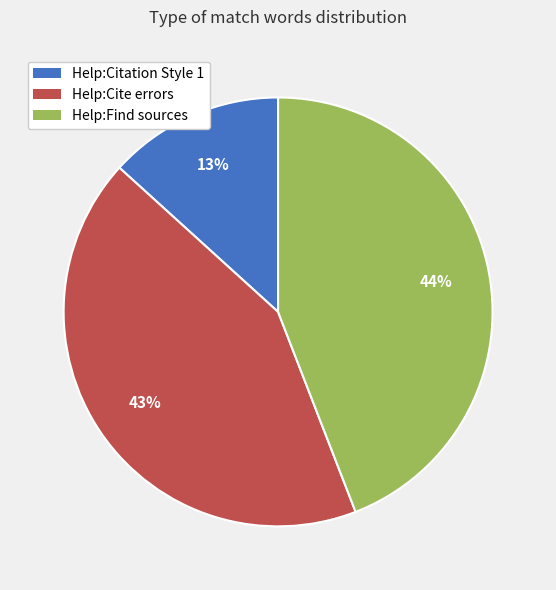

Which category has the biggest portion of the pie?

Help:Find sources